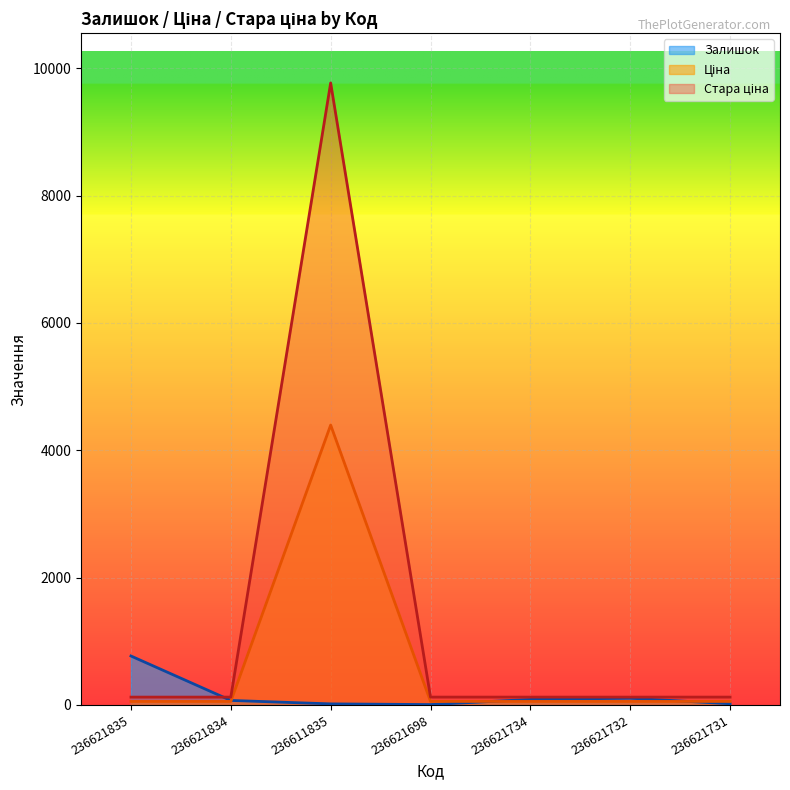

The value of Залишок at 236621834 is 39.2. True or false?

False